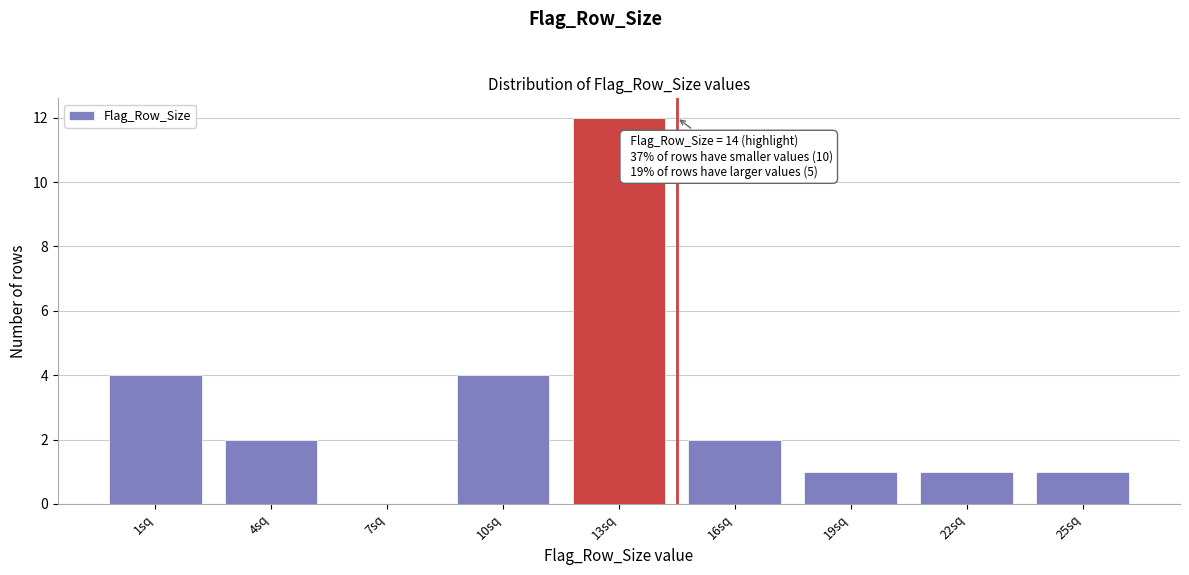

Reading left to right, transcribe all the data shown in this chart.

1sq=4	4sq=2	7sq=0	10sq=4	13sq=12	16sq=2	19sq=1	22sq=1	25sq=1